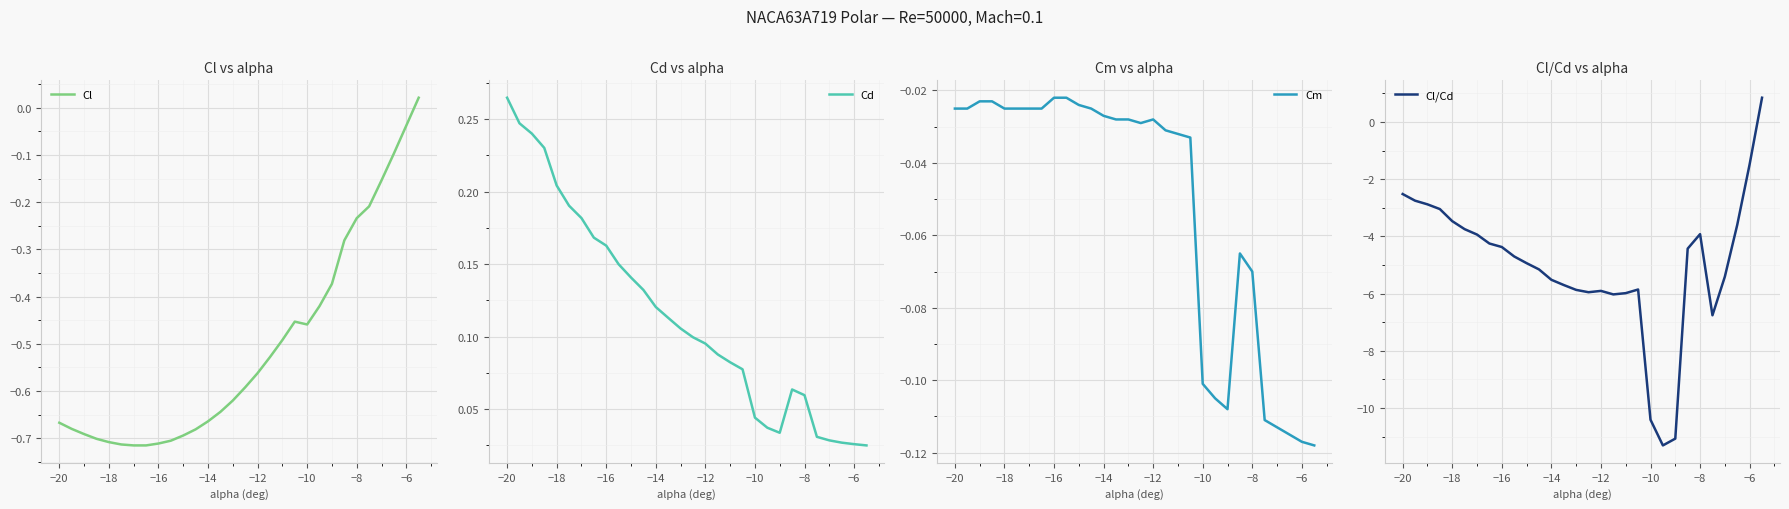

Reading left to right, transcribe all the data shown in this chart.

Cl: -0.7	-0.7	-0.7	-0.7	-0.7	-0.7	-0.7	-0.7	-0.7	-0.7	-0.7	-0.7	-0.7	-0.6	-0.6	-0.6	-0.6	-0.5	-0.5	-0.5	-0.5	-0.4	-0.4	-0.3	-0.2	-0.2	-0.2	-0.1	-0.0	0.0
Cd: 0.3	0.2	0.2	0.2	0.2	0.2	0.2	0.2	0.2	0.1	0.1	0.1	0.1	0.1	0.1	0.1	0.1	0.1	0.1	0.1	0.0	0.0	0.0	0.1	0.1	0.0	0.0	0.0	0.0	0.0
Cm: -0.0	-0.0	-0.0	-0.0	-0.0	-0.0	-0.0	-0.0	-0.0	-0.0	-0.0	-0.0	-0.0	-0.0	-0.0	-0.0	-0.0	-0.0	-0.0	-0.0	-0.1	-0.1	-0.1	-0.1	-0.1	-0.1	-0.1	-0.1	-0.1	-0.1
Cl/Cd: -2.5	-2.8	-2.9	-3.0	-3.5	-3.7	-3.9	-4.2	-4.4	-4.7	-4.9	-5.2	-5.5	-5.7	-5.9	-6.0	-5.9	-6.0	-6.0	-5.9	-10.4	-11.3	-11.1	-4.4	-3.9	-6.8	-5.4	-3.6	-1.5	0.8